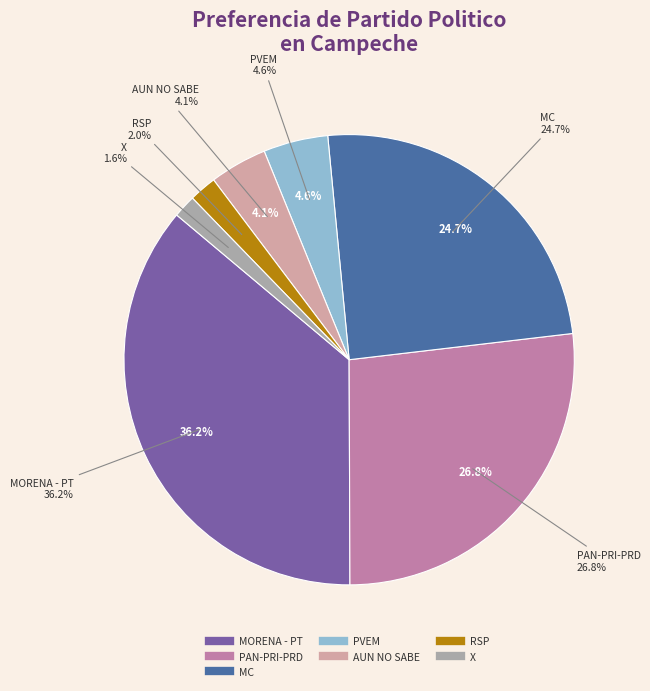

Which slice is the largest?

MORENA - PT